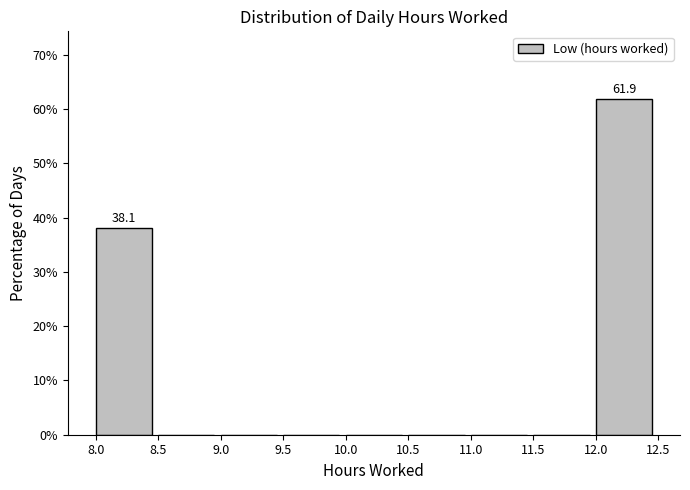

Over which range of the x-axis is the bar tallest?

12.0 to 12.5